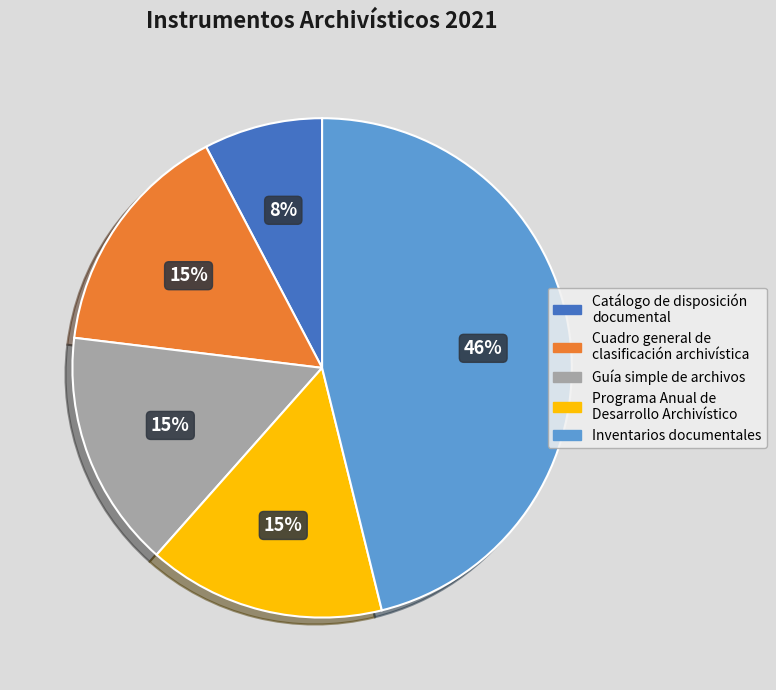

To the nearest percent, what is the average slice percentage?

20%